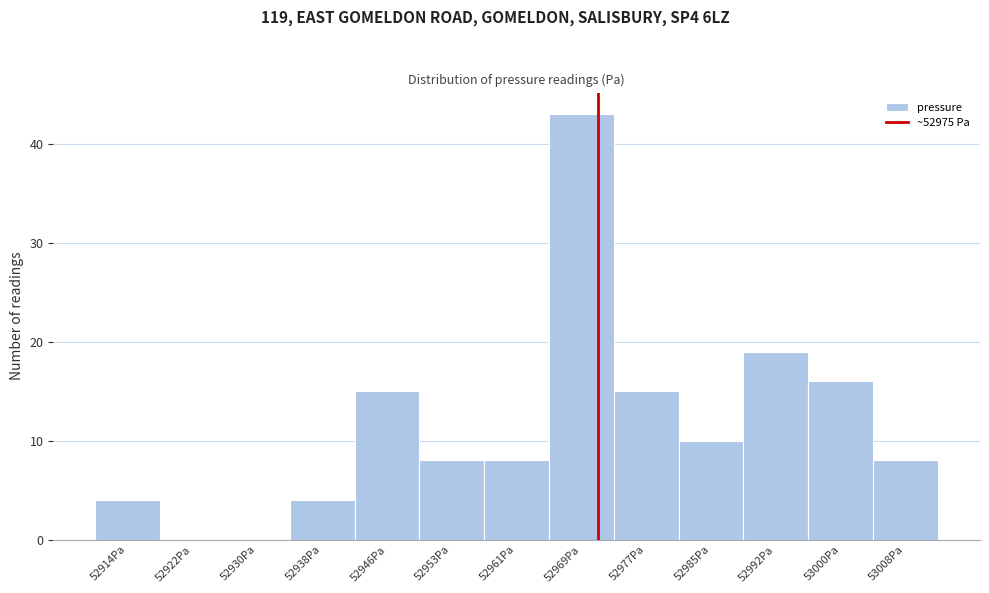

Reading right to left, list all the values displayed in this chart.

53008Pa=8	53000Pa=16	52992Pa=19	52985Pa=10	52977Pa=15	52969Pa=43	52961Pa=8	52953Pa=8	52946Pa=15	52938Pa=4	52930Pa=0	52922Pa=0	52914Pa=4